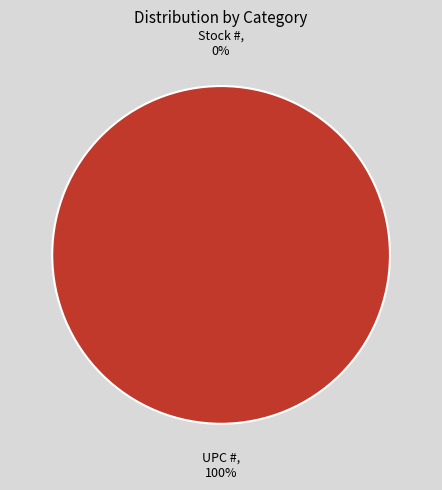

How many segments does this pie chart have?

2